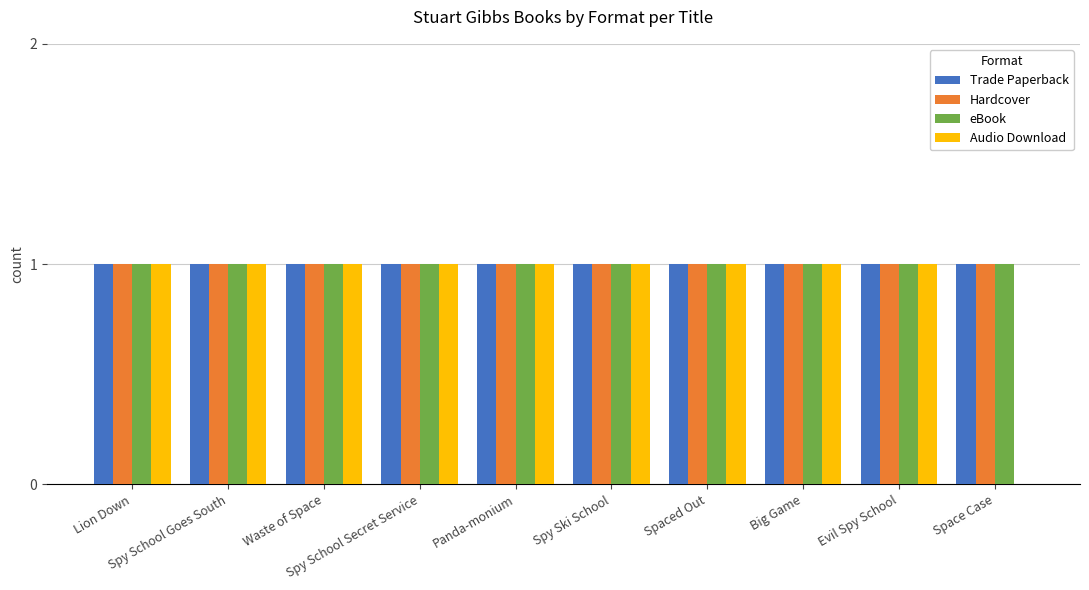

What is the sum of all eBook values?

10